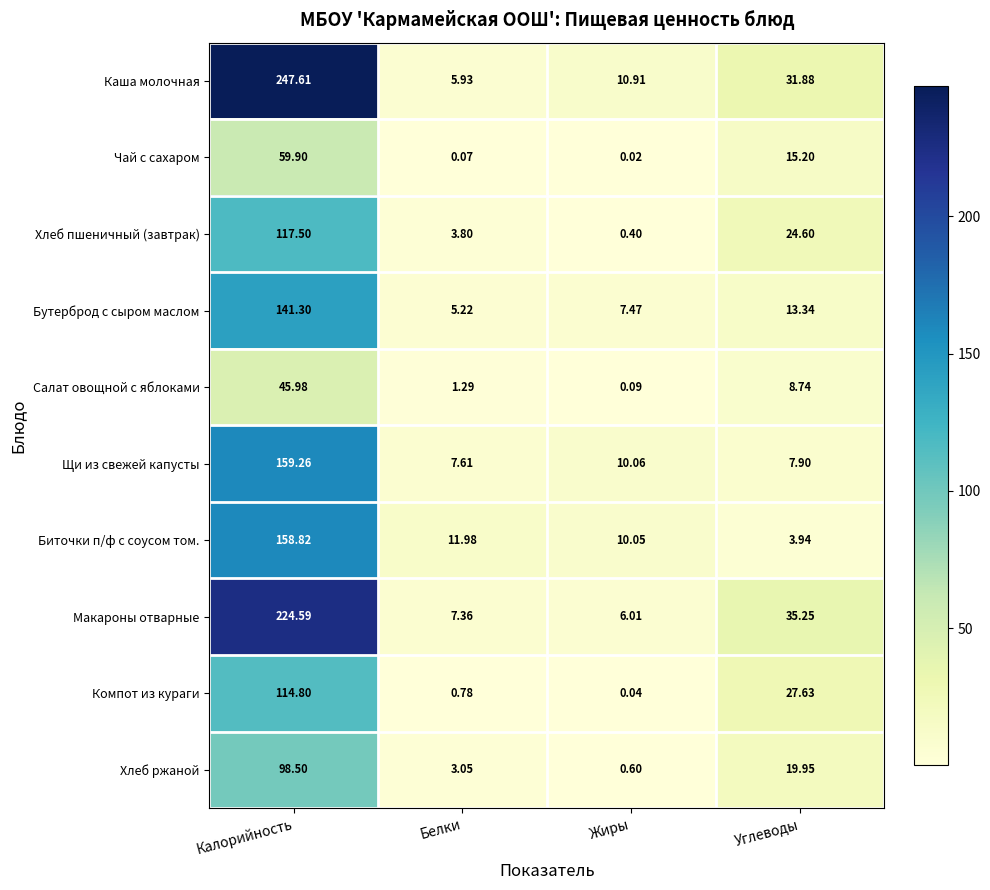

Rank the series at Калорийность from lowest to highest value.

Салат овощной с яблоками, Чай с сахаром, Хлеб ржаной, Компот из кураги, Хлеб пшеничный (завтрак), Бутерброд с сыром маслом, Биточки п/ф с соусом том., Щи из свежей капусты, Макароны отварные, Каша молочная